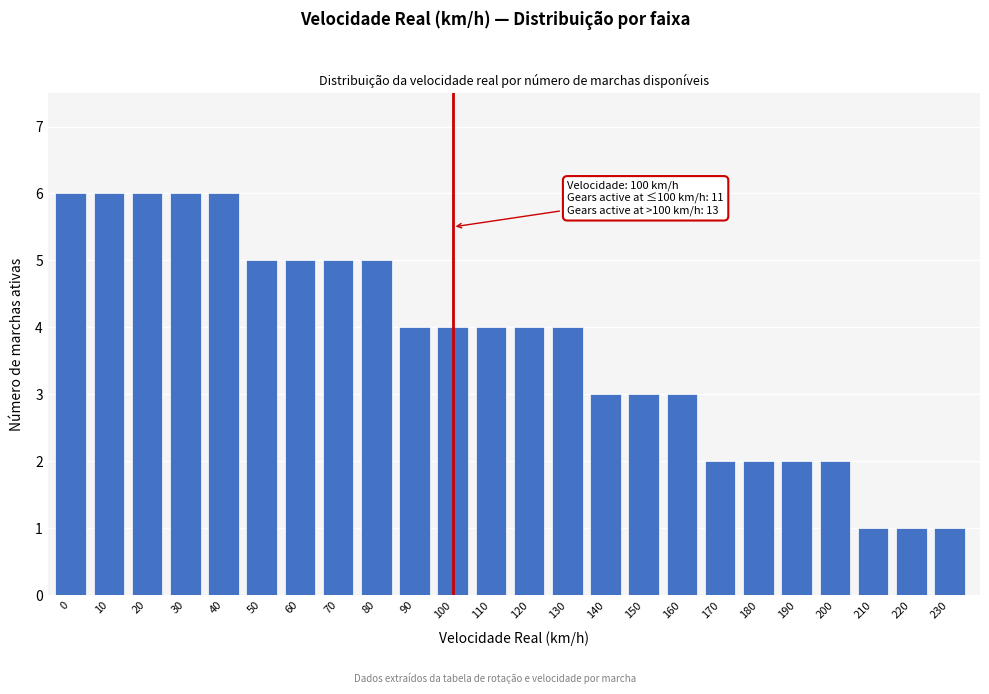

Reading right to left, extract all data points from this chart.

1	1	1	2	2	2	2	3	3	3	4	4	4	4	4	5	5	5	5	6	6	6	6	6